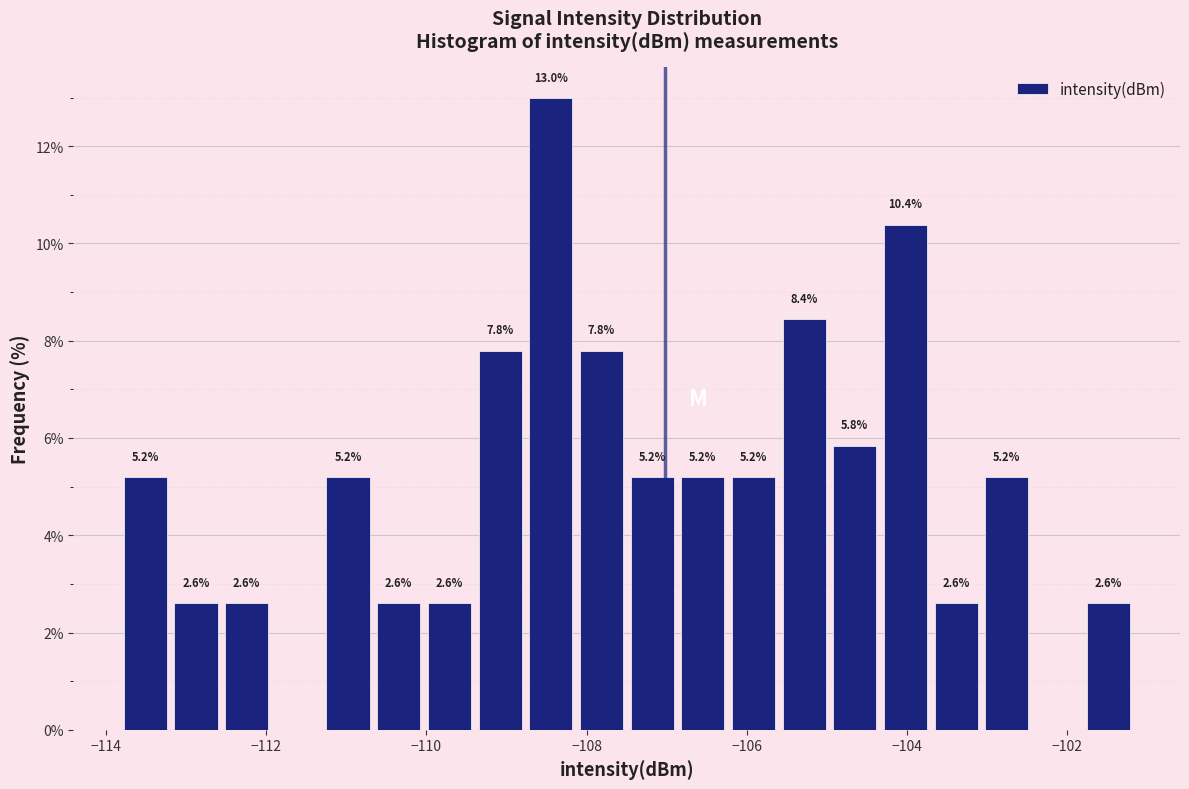

Read against the x-axis, roughly where is the centre of the tallest bar?

-108.4